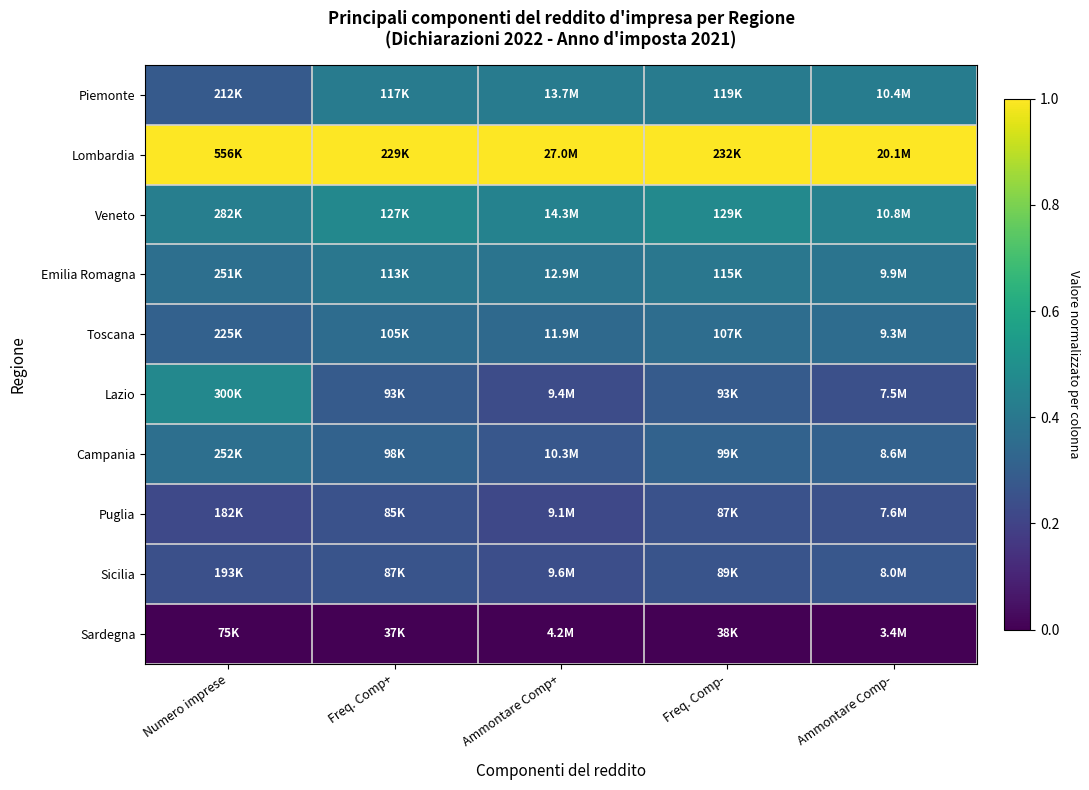

Which has a higher value, Ammontare Comp+ or Numero imprese?

Ammontare Comp+